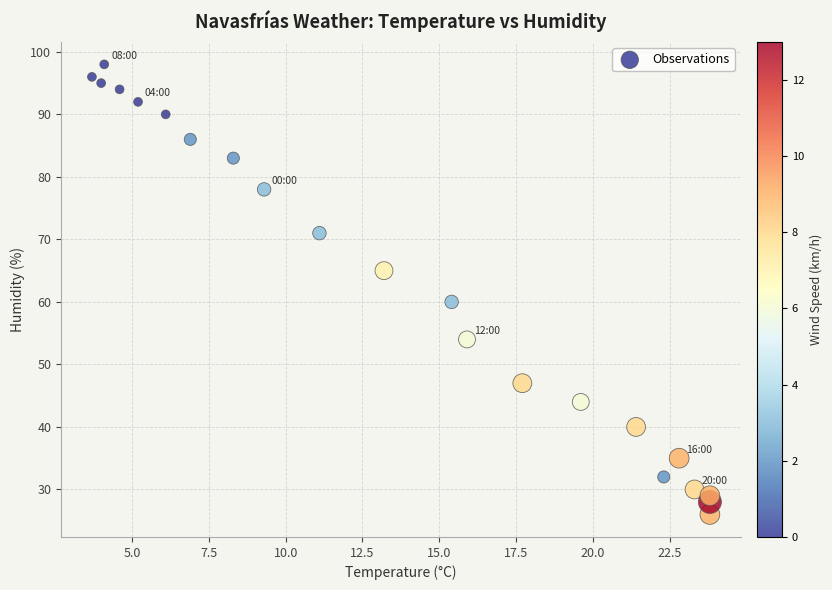

What is the range of Y values (max minus min)?

72